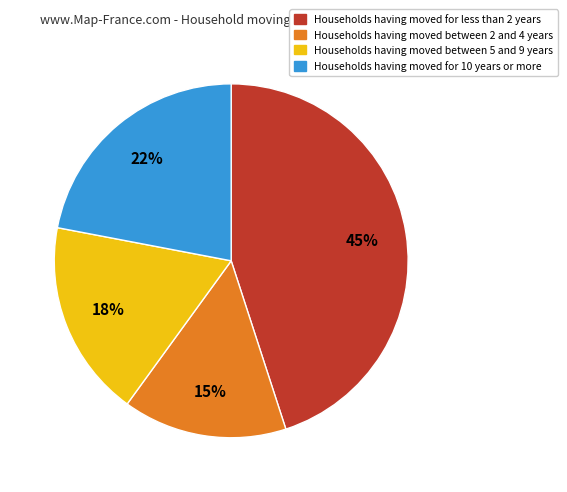

To the nearest percent, what is the difference between the largest and smallest slice percentages?

30%